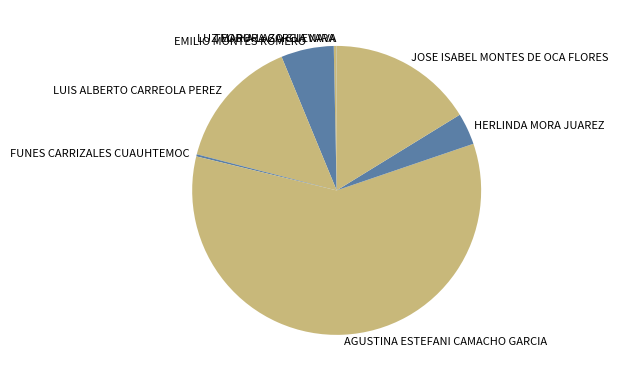

Which has a higher value, EMILIO MONTES ROMERO or JOSE ISABEL MONTES DE OCA FLORES?

JOSE ISABEL MONTES DE OCA FLORES